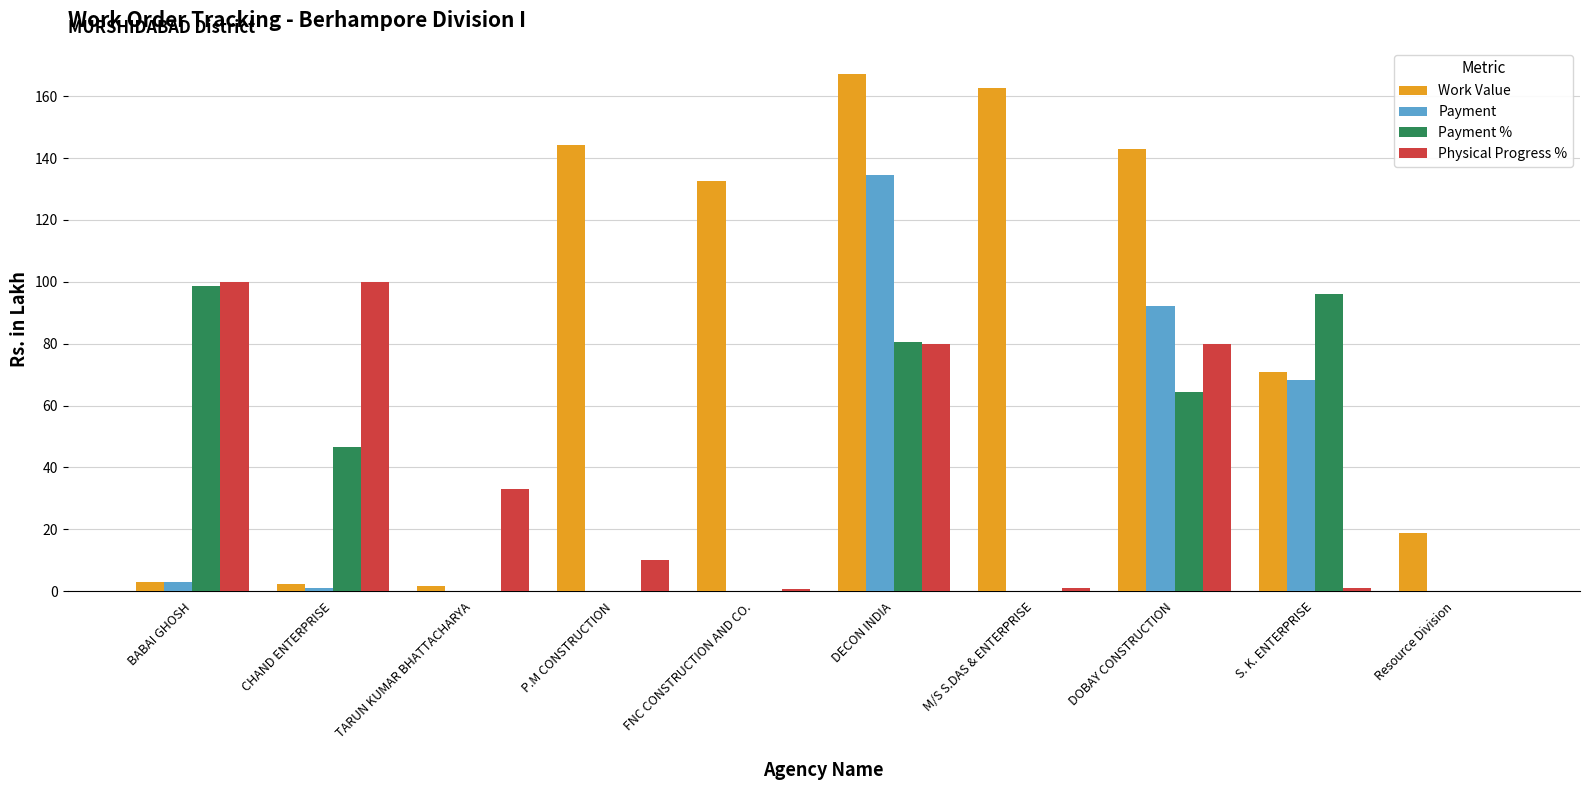

Between DECON INDIA and M/S S.DAS & ENTERPRISE, which series saw the biggest shift?

Payment